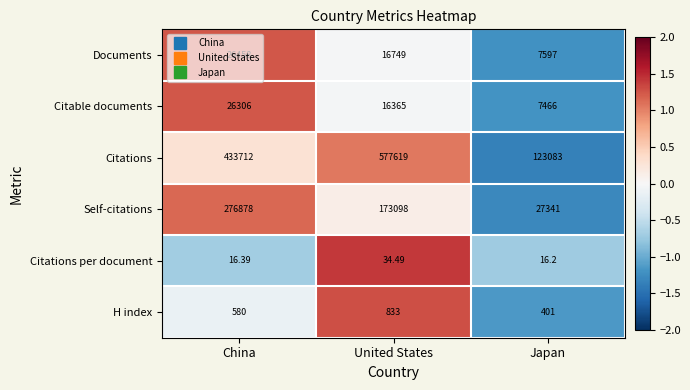

At which category is the sum across all series the highest?

United States